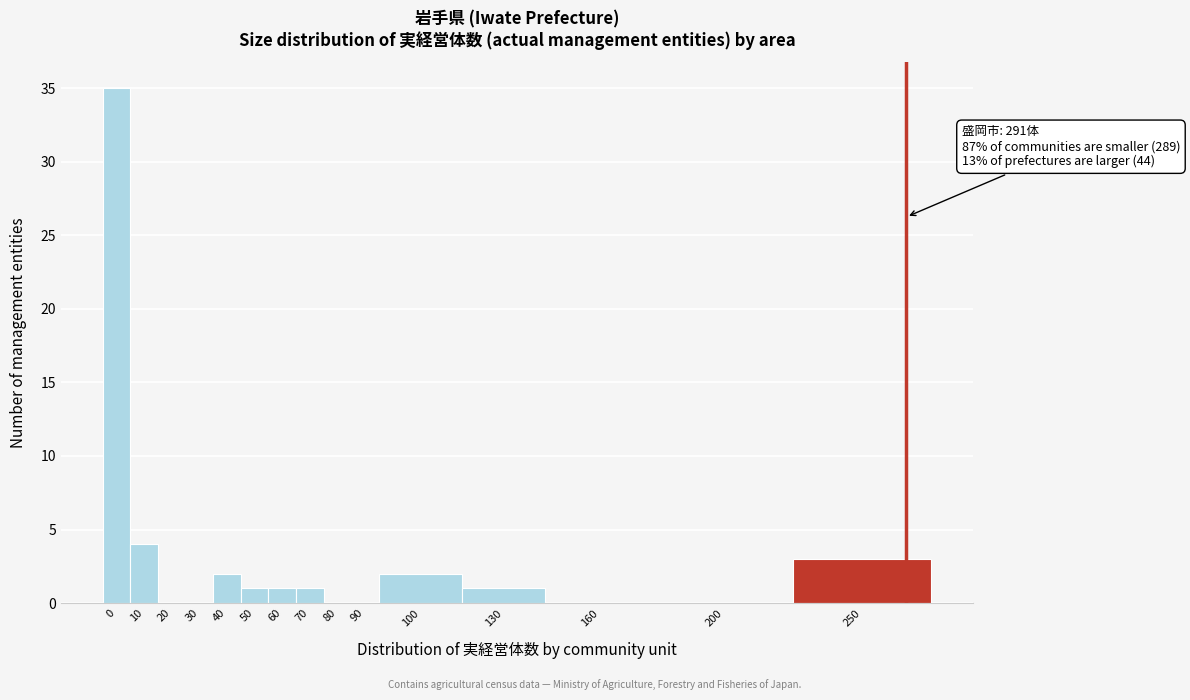

Reading left to right, transcribe all the data shown in this chart.

0=35	10=4	20=0	30=0	40=2	50=1	60=1	70=1	80=0	90=0	100=2	130=1	160=0	200=0	250=3